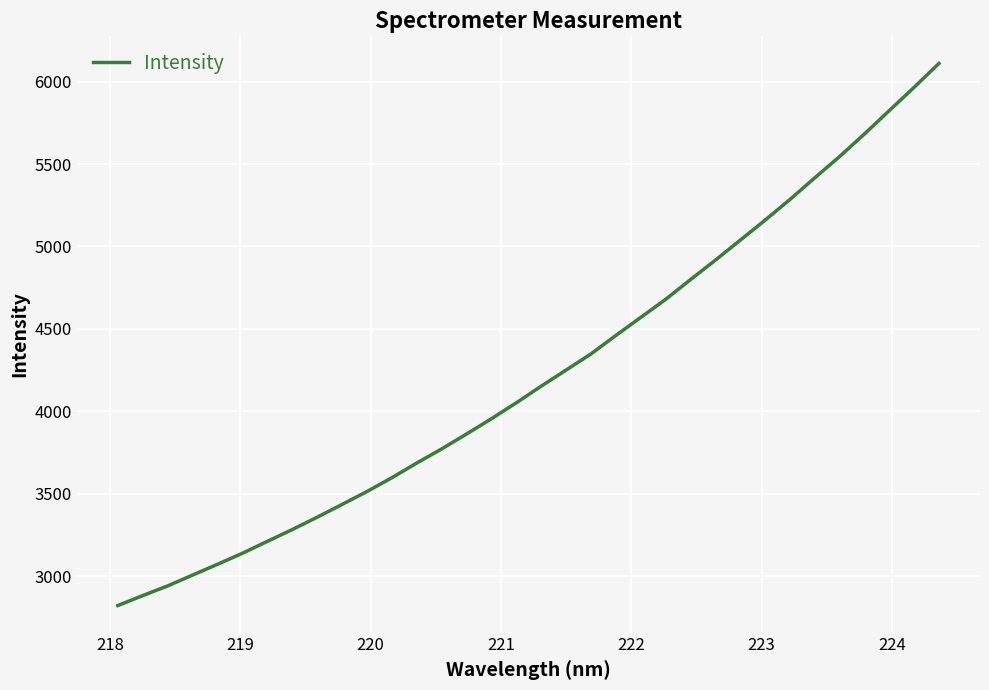

What is the difference between the maximum and minimum values?

3285.7